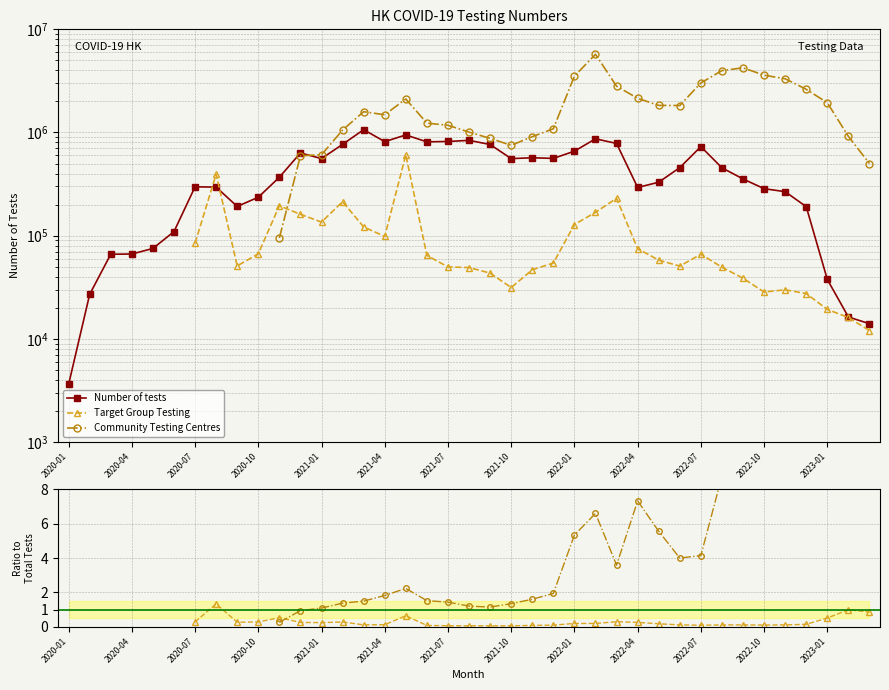

The value of Community Testing Centres at 2021-01 is 0.2. True or false?

False